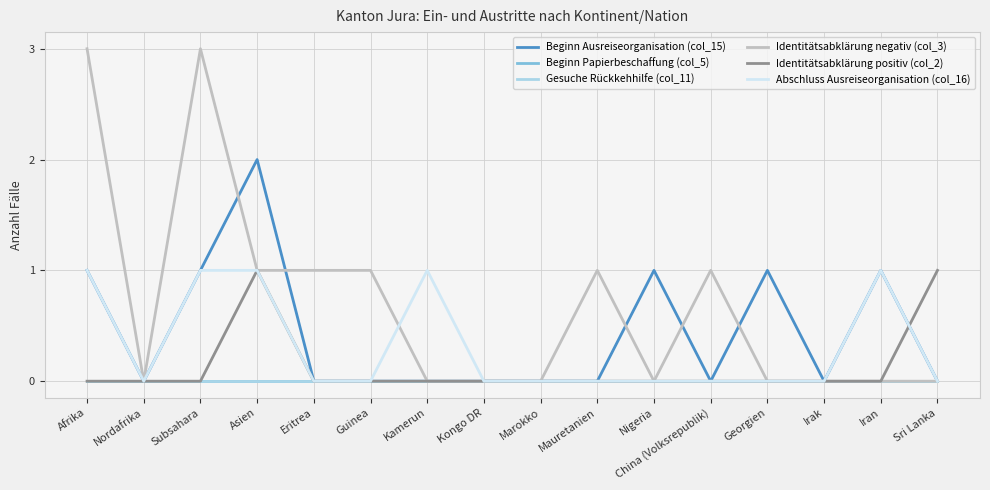

Where is Beginn Ausreiseorganisation (col_15) nearest to the value 1?

Afrika